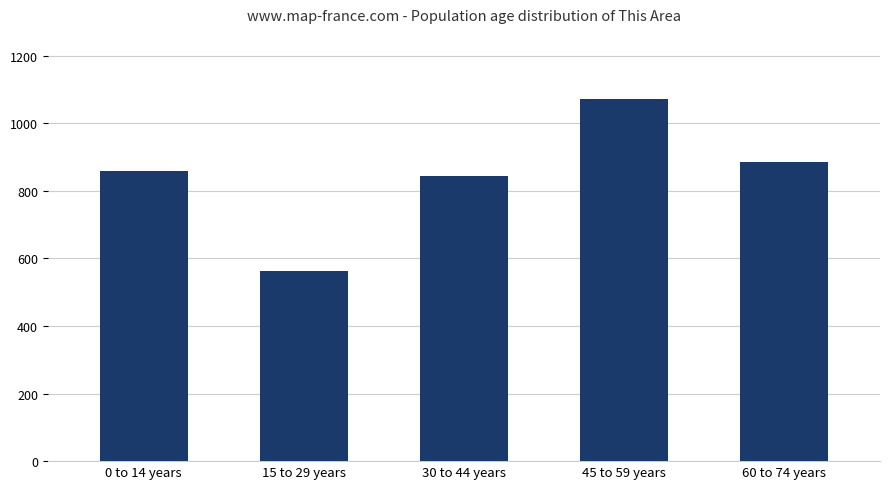

Does the chart contain any negative values?

No